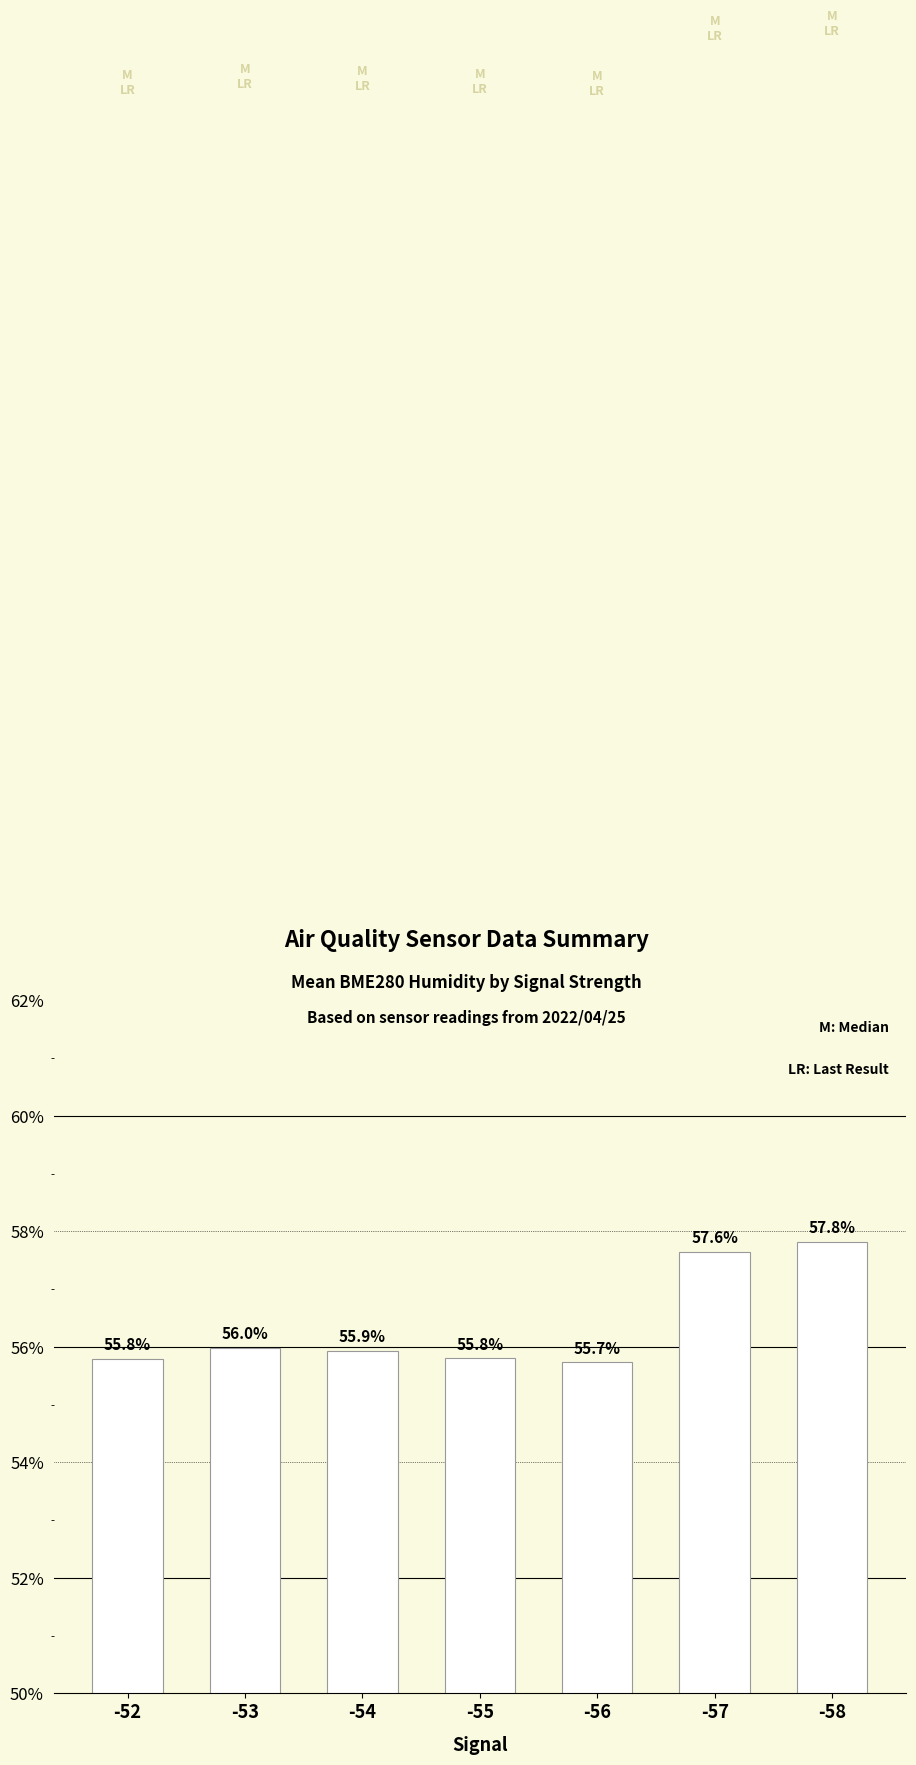

What is the smallest value displayed?

55.7